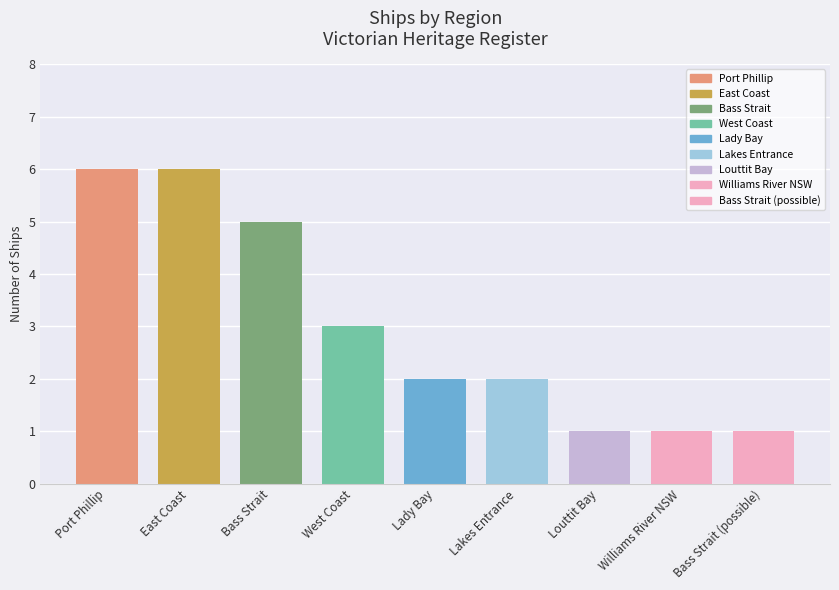

The value at Bass Strait is 3. True or false?

False